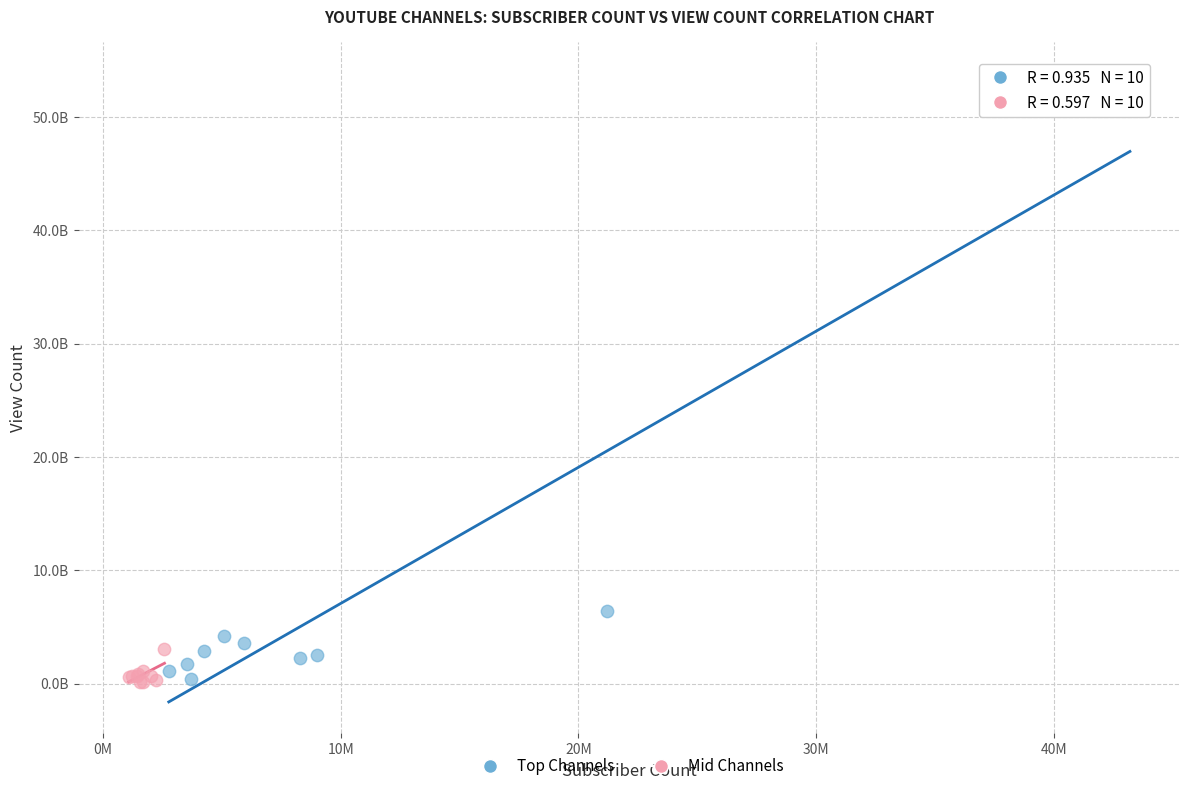

What are all the series names shown in the legend?

Top Channels, Mid Channels